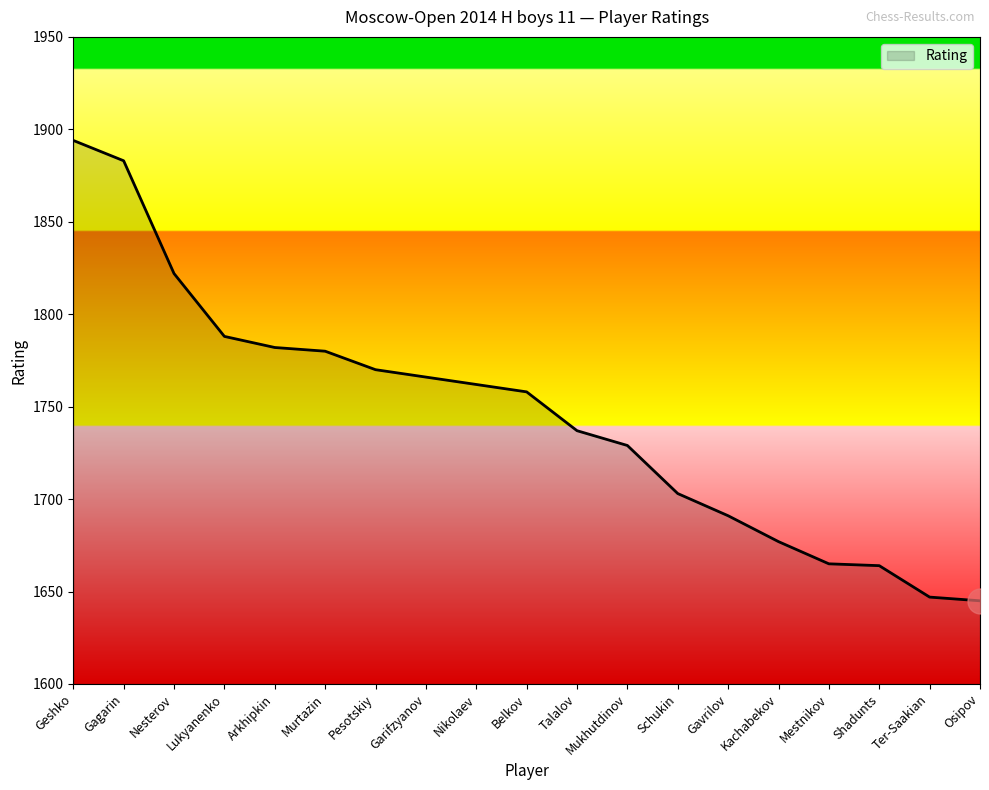

What is the difference between the maximum and minimum values?

249